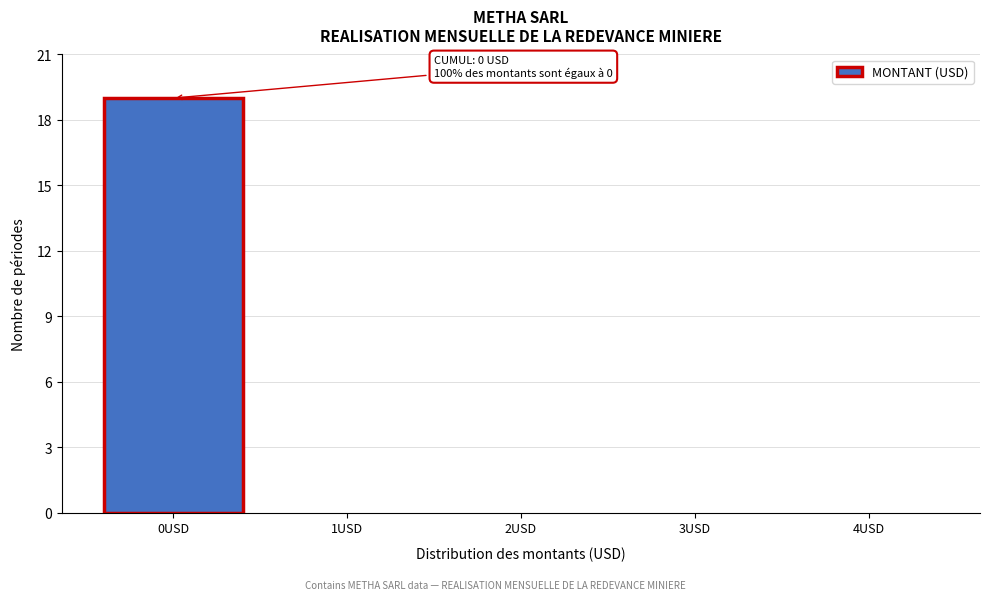

Over which range of the x-axis is the bar tallest?

-0.5 to 0.5